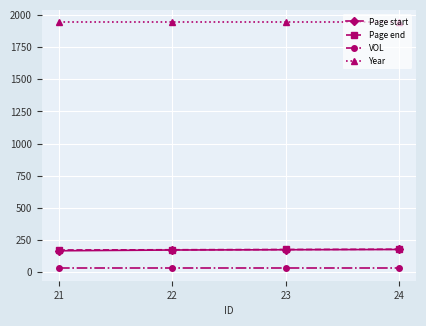

True or false: VOL has more than 2 interior local peaks.

False